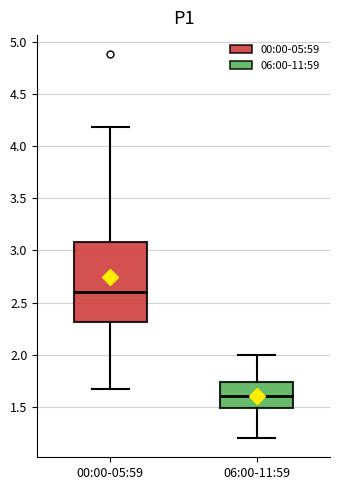

Which box's median line is the highest?

00:00-05:59